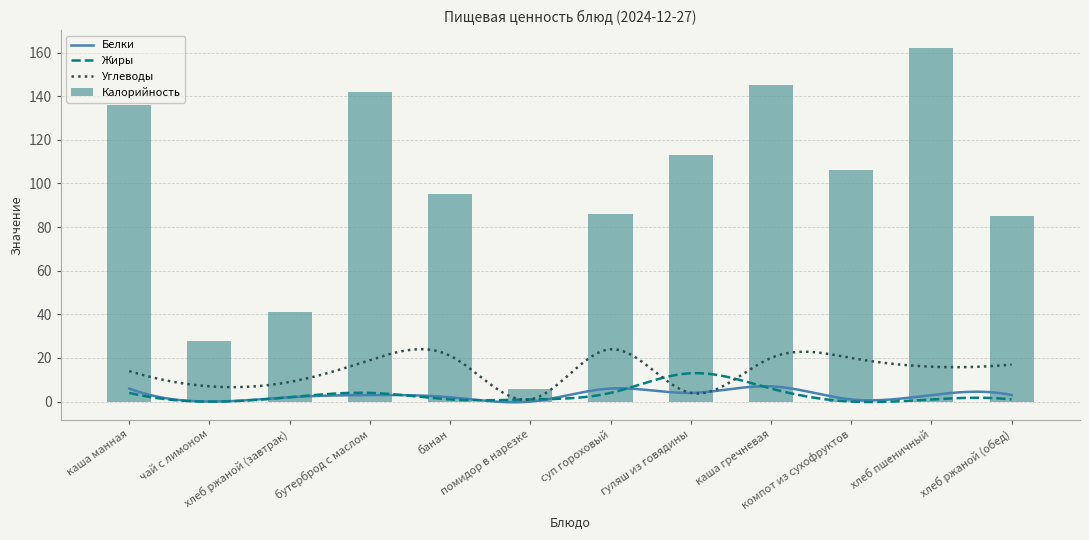

List the labels in order of Калорийность value, smallest first.

помидор в нарезке, чай с лимоном, хлеб ржаной (завтрак), хлеб ржаной (обед), суп гороховый, банан, компот из сухофруктов, гуляш из говядины, каша манная, бутерброд с маслом, каша гречневая, хлеб пшеничный